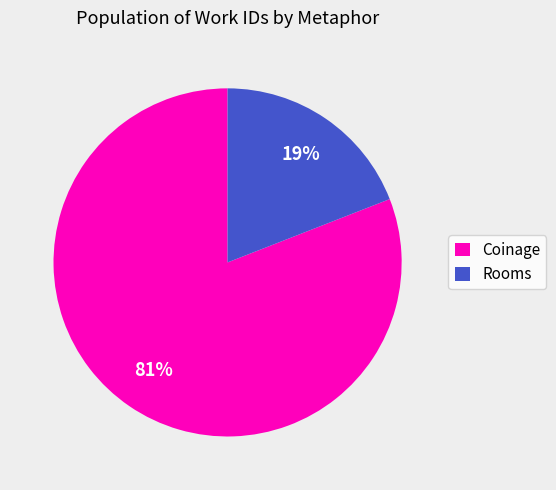

Do Coinage and Rooms together represent more than half of the pie?

Yes